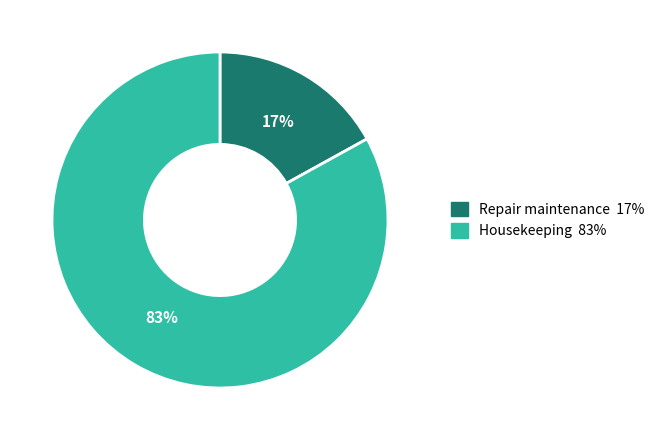

Which slice represents more than half of the pie?

Housekeeping